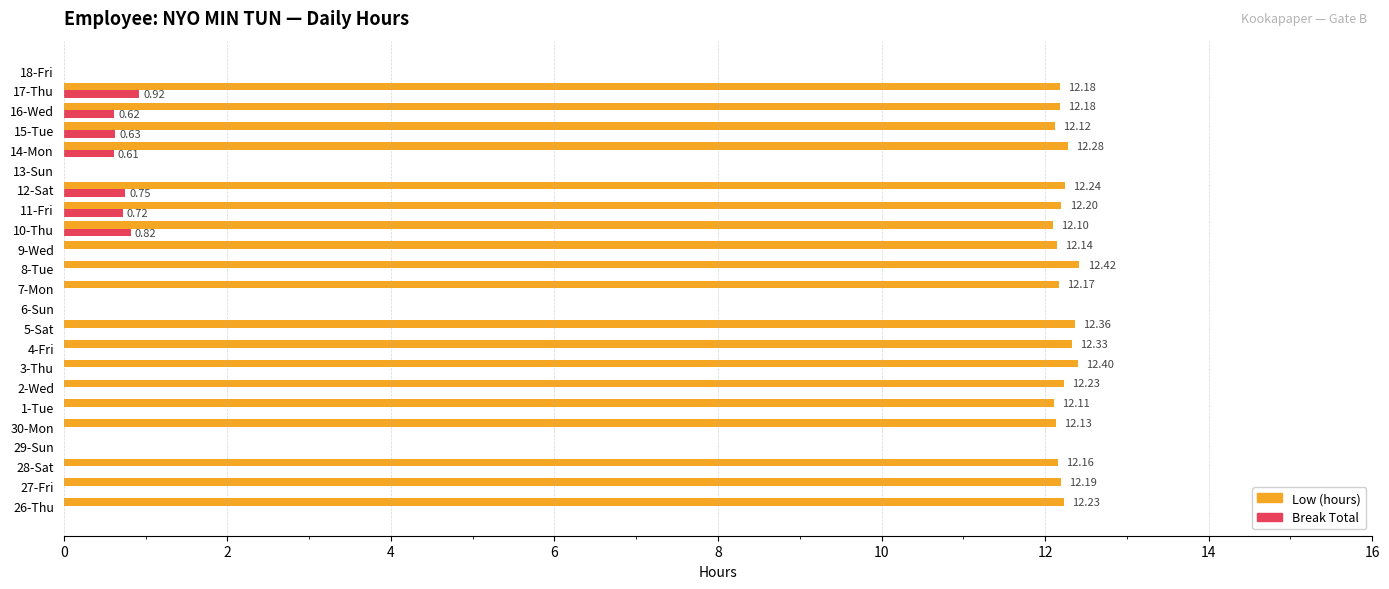

What is the sum of all Break Total values?

5.1